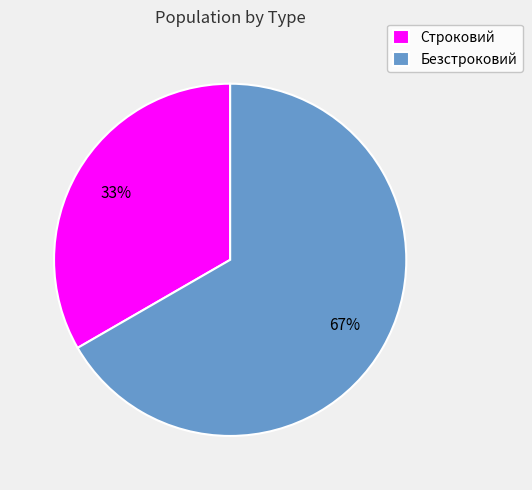

Does Безстроковий represent more than half of the total?

Yes